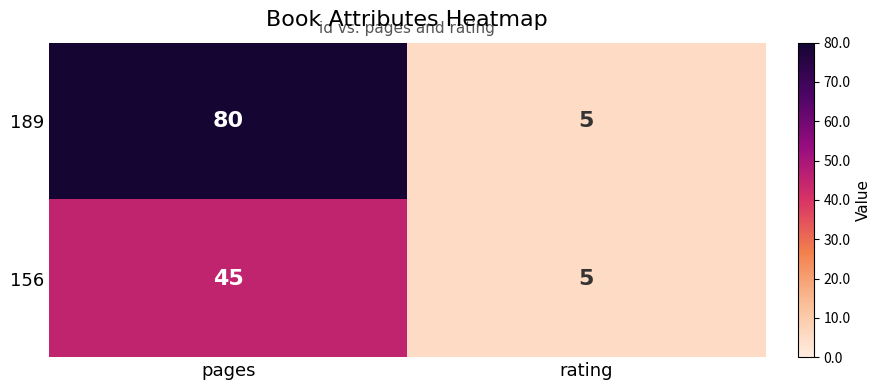

Between pages and rating, which series saw the biggest shift?

189